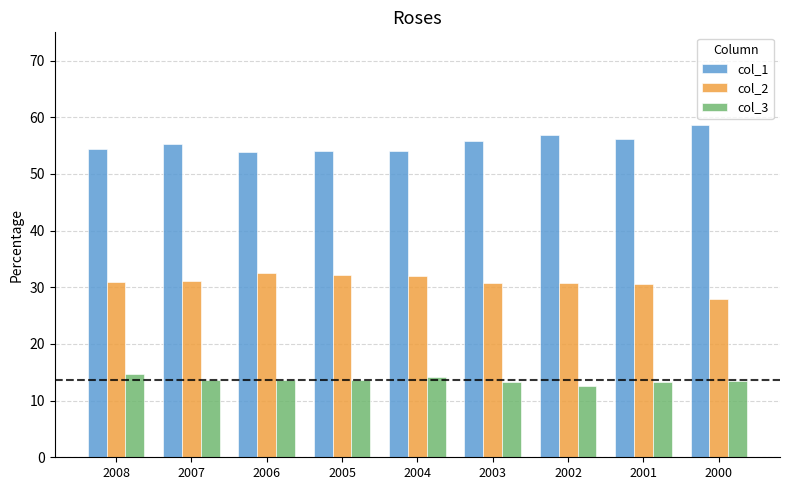

What is the value of the col_3 bar at the 5th from the left?

14.1